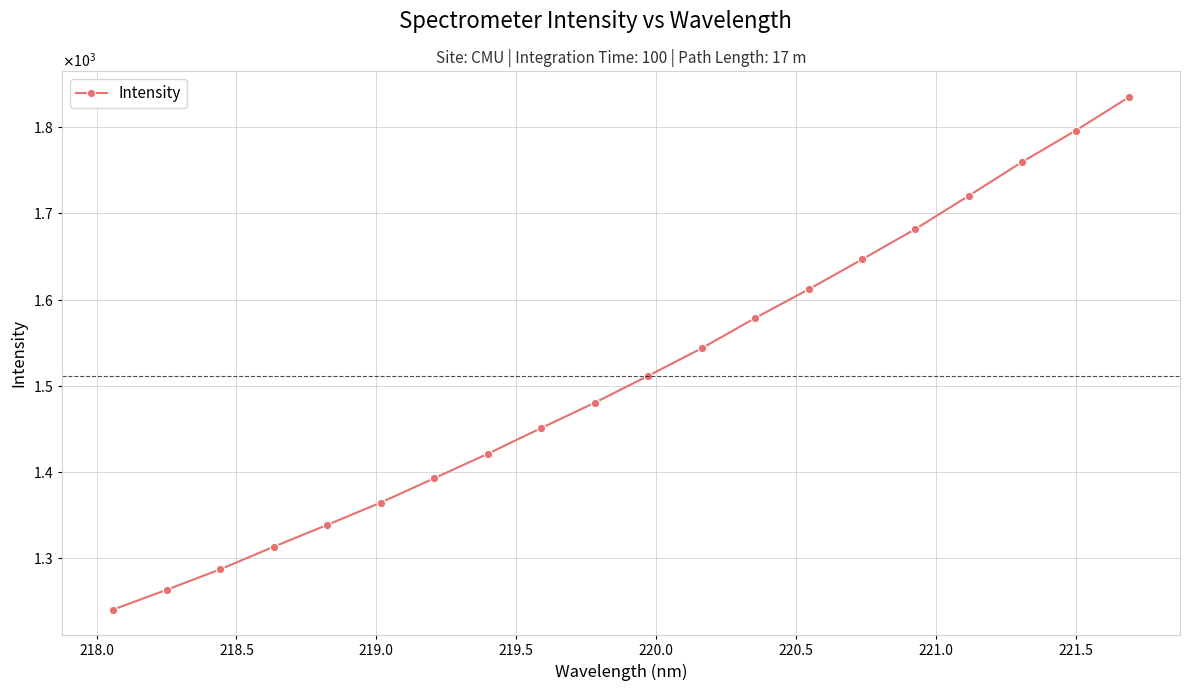

Does the chart have visible grid lines?

Yes